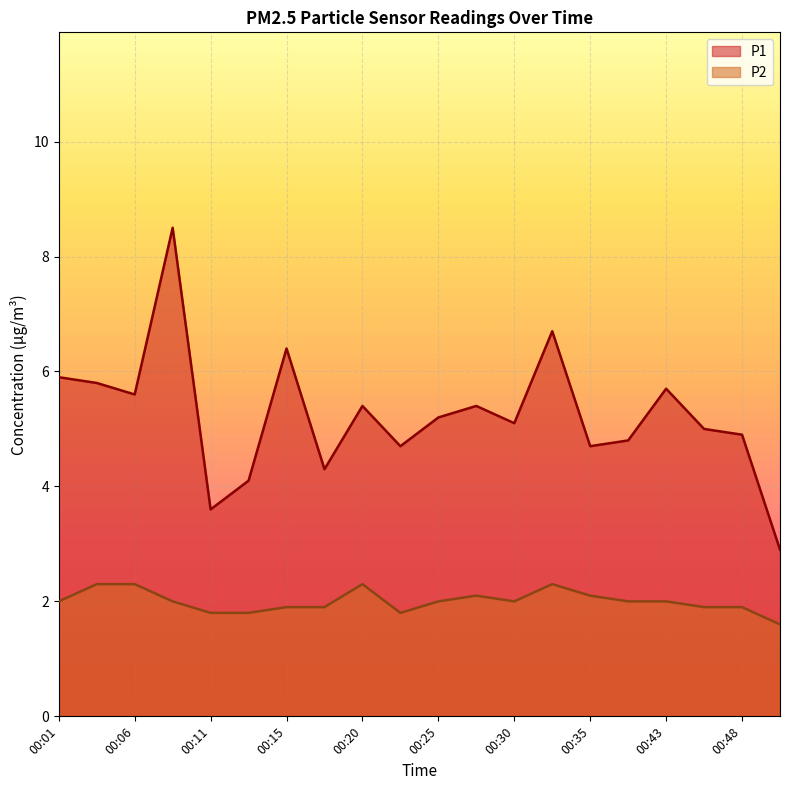

The value of P2 at 00:30 is 2.7. True or false?

False